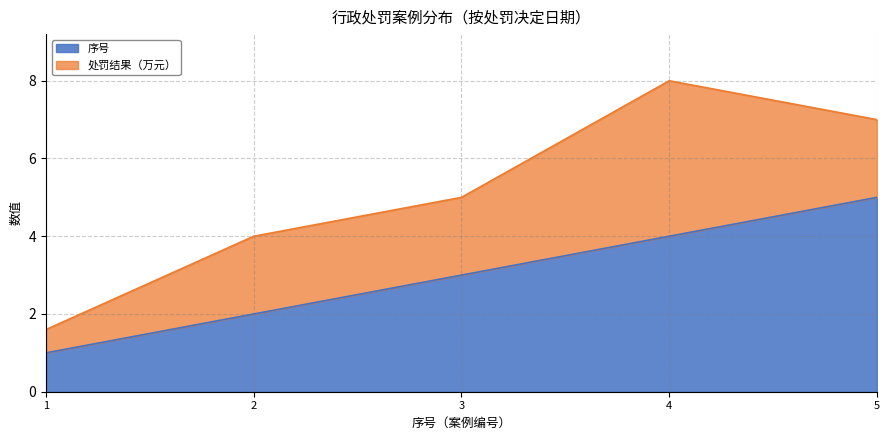

Does the chart have visible grid lines?

Yes